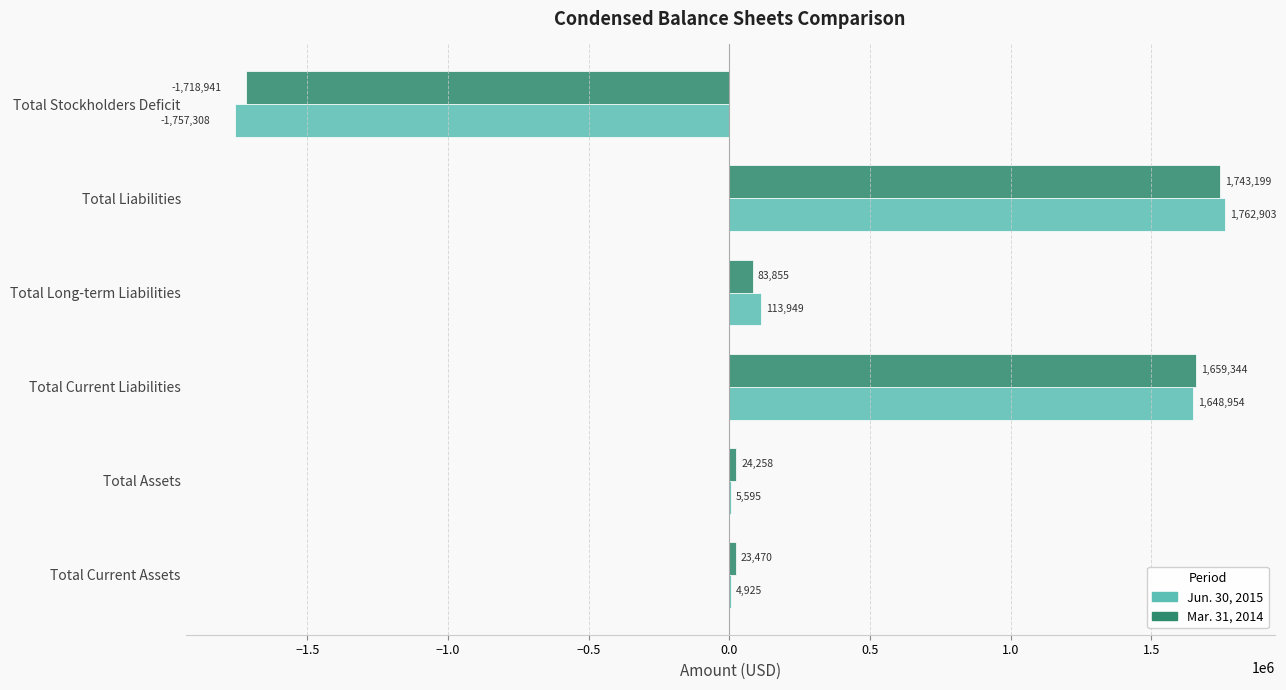

True or false: Mar. 31, 2014 has a value of 83855 at Total Long-term Liabilities.

True